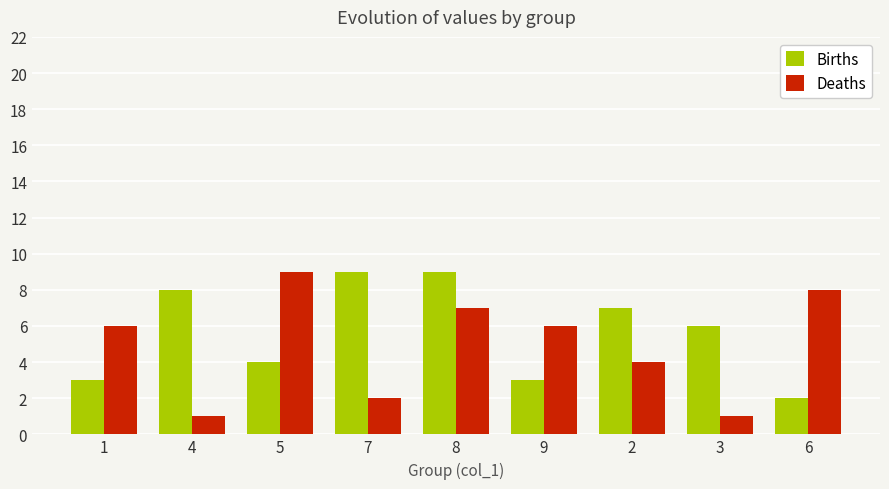

The value of Births at 4 is 11. True or false?

False